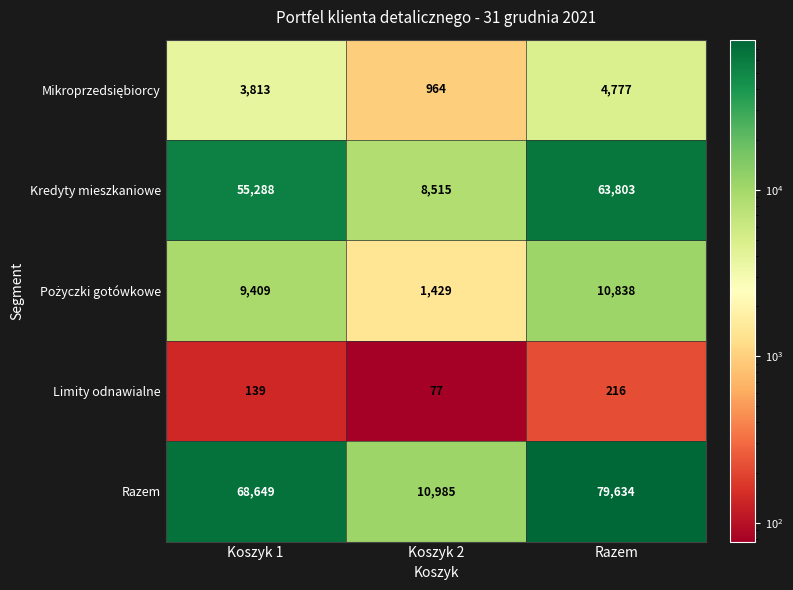

Count the number of data series in this chart.

5